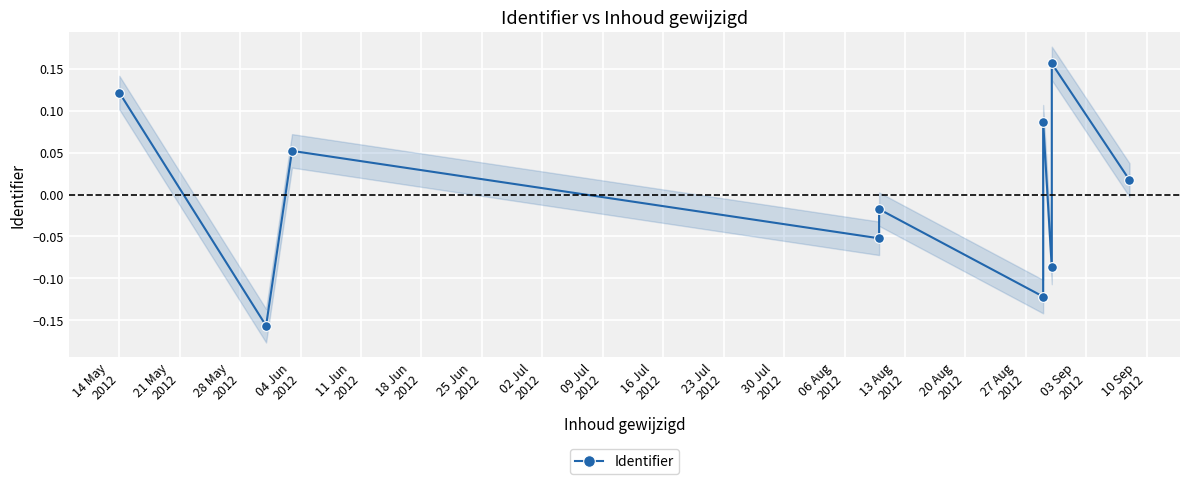

How many series are shown in this chart?

1